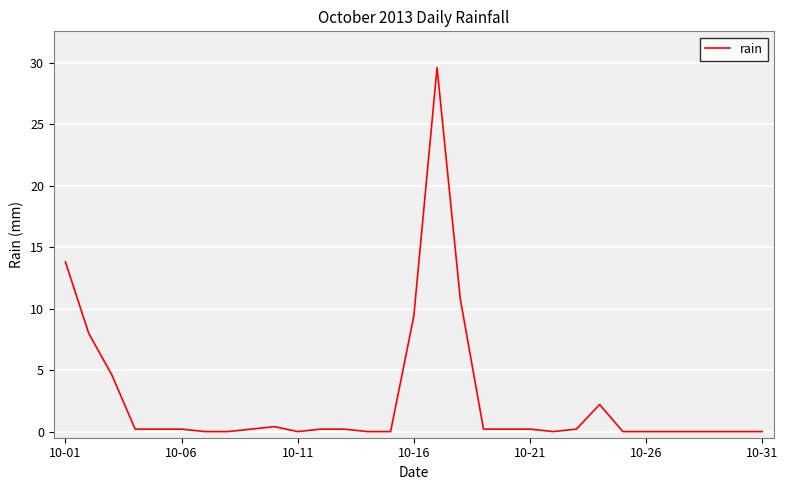

Does the chart display data point markers on the line(s)?

No